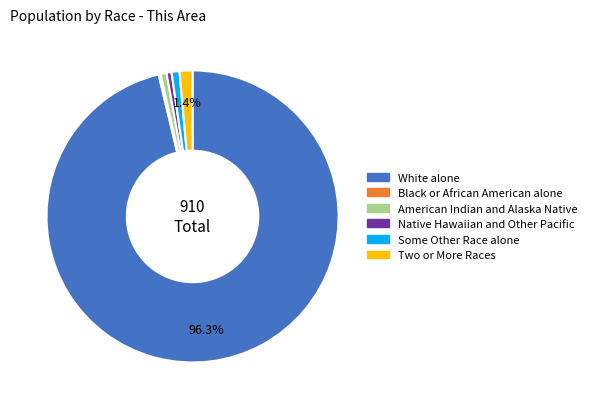

Approximately how many times larger is the value at Some Other Race alone compared to Two or More Races?

0.6